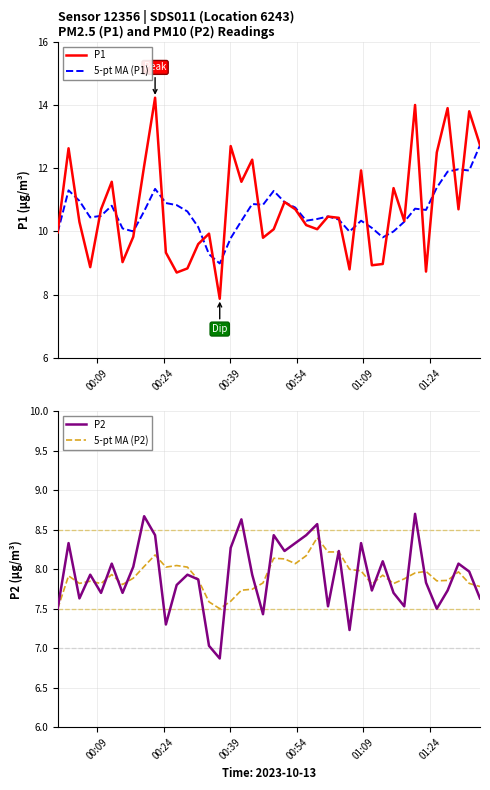

What is the maximum value for 5-pt MA (P1)?

12.7